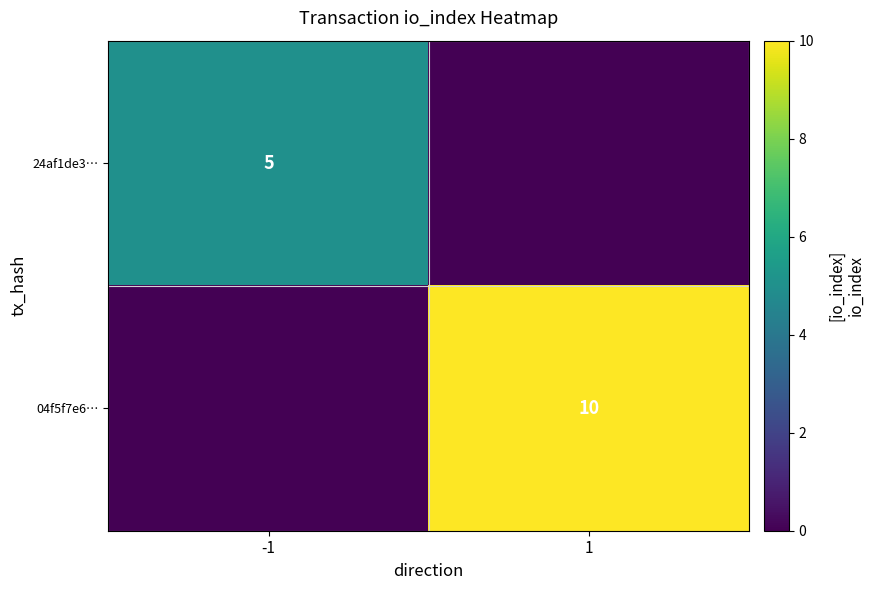

The value of 04f5f7e6… at 1 is 10. True or false?

True